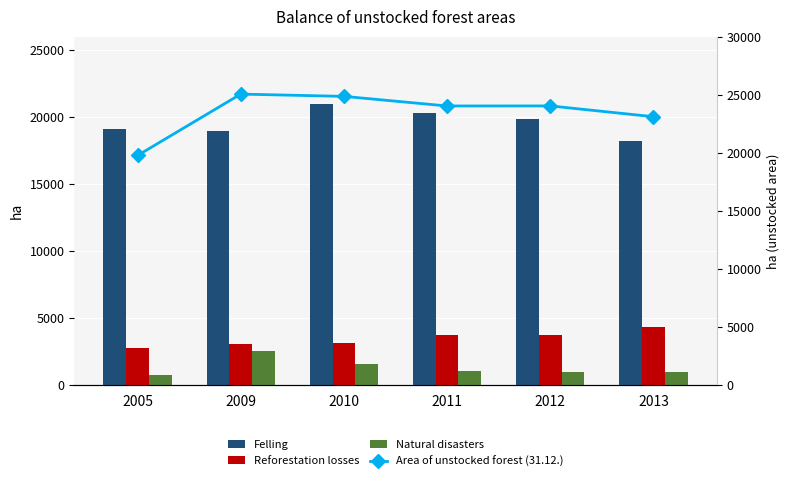

True or false: Felling has a value of 35329 at 2012.

False